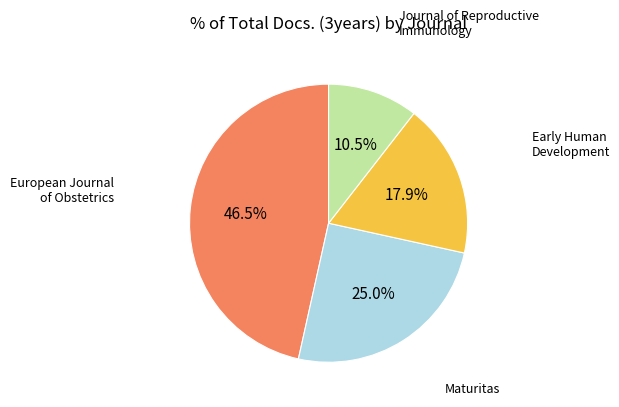

Does any single category account for the majority?

No